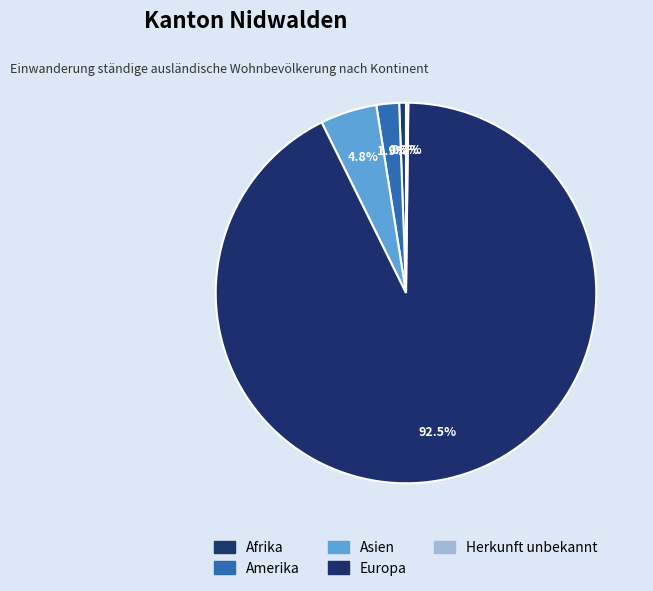

True or false: Asien accounts for 1% of the total.

False